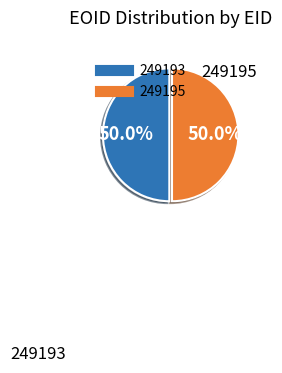

The 249195 slice represents 45% of the pie. True or false?

False